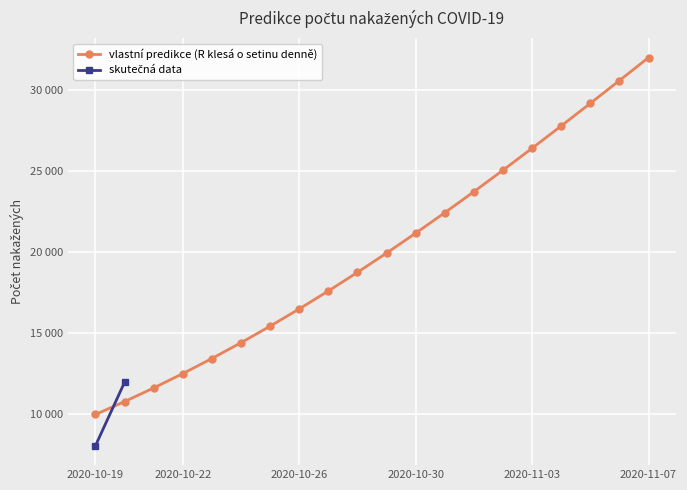

How many values exceed 19936?

10